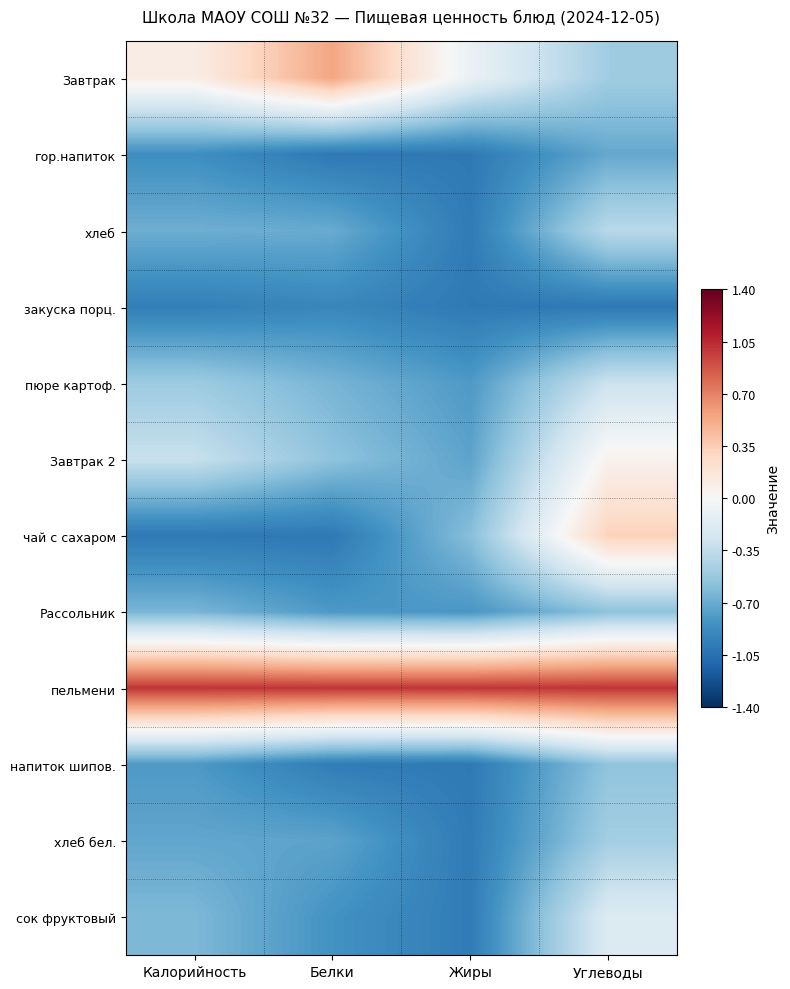

Which label corresponds to the largest value in the chart?

Калорийность